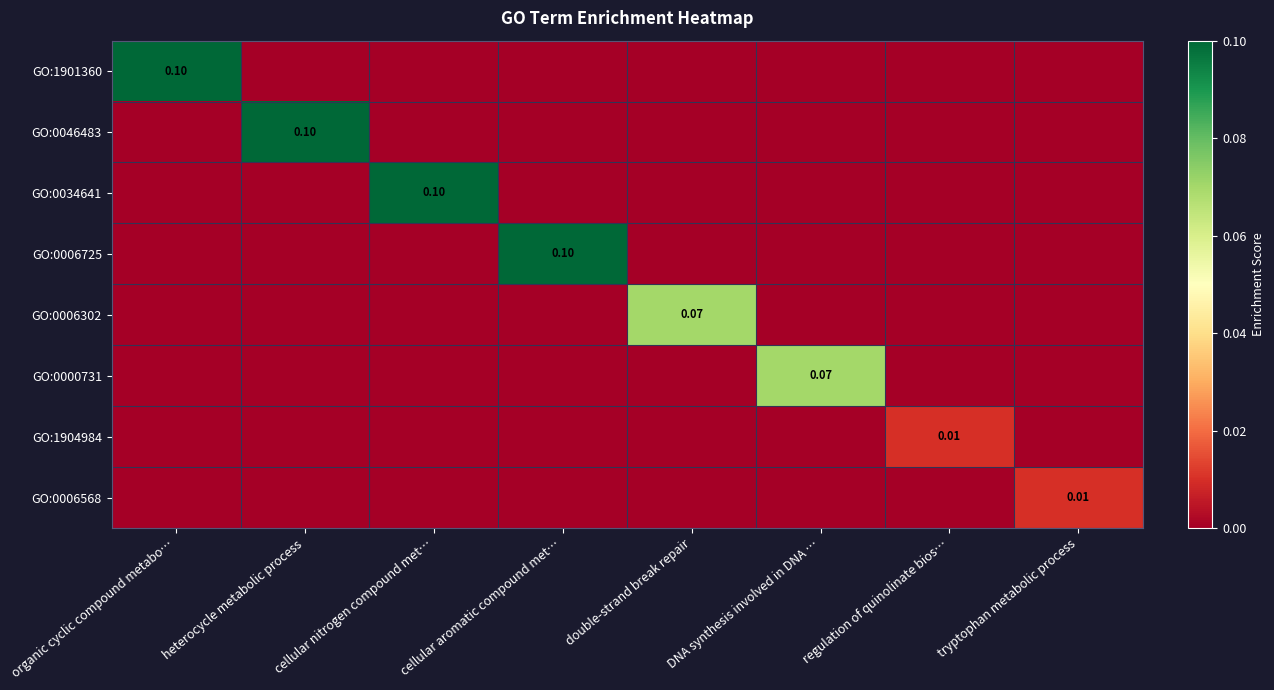

Which series has the largest total across all categories?

GO:1901360